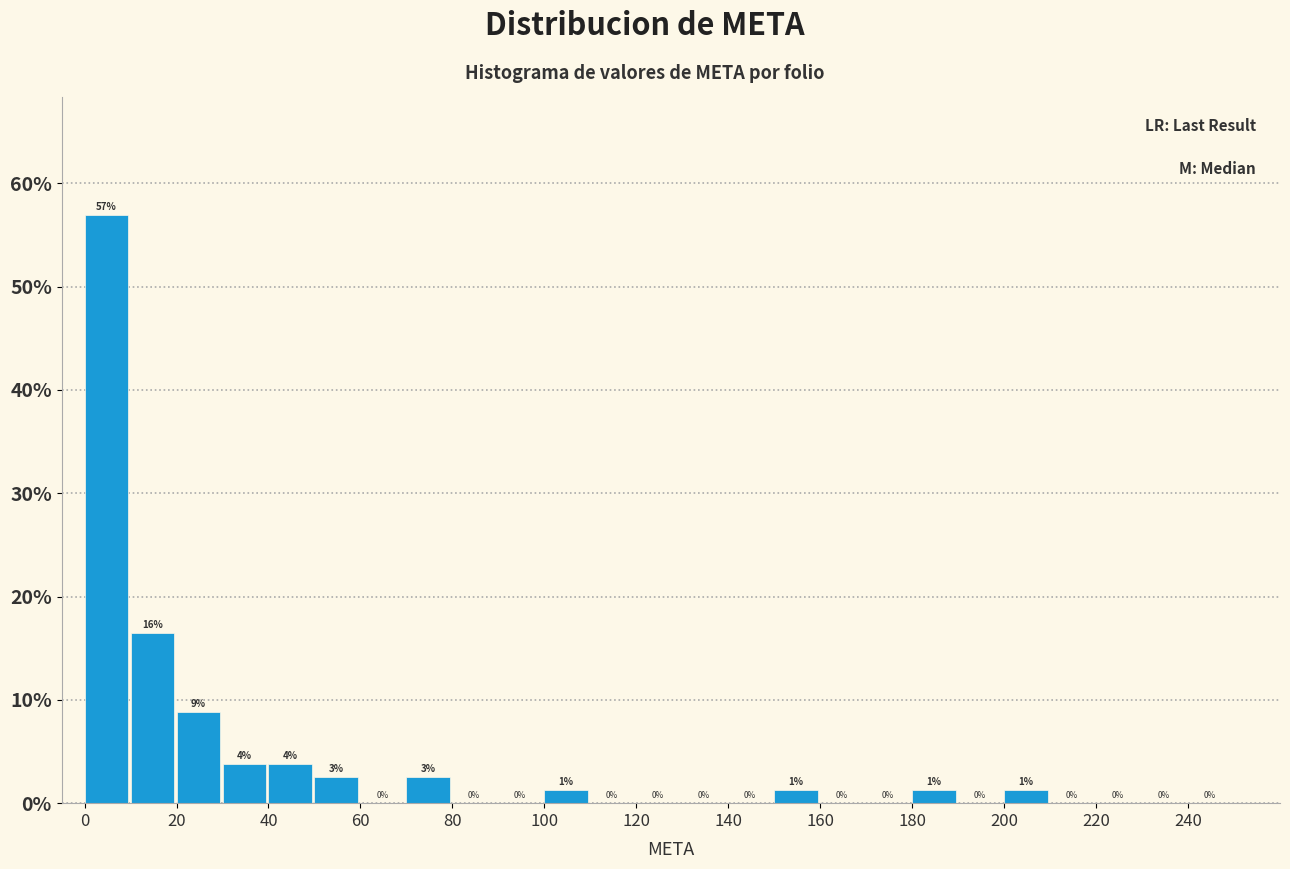

Which range on the x-axis has the tallest bar?

0 to 10